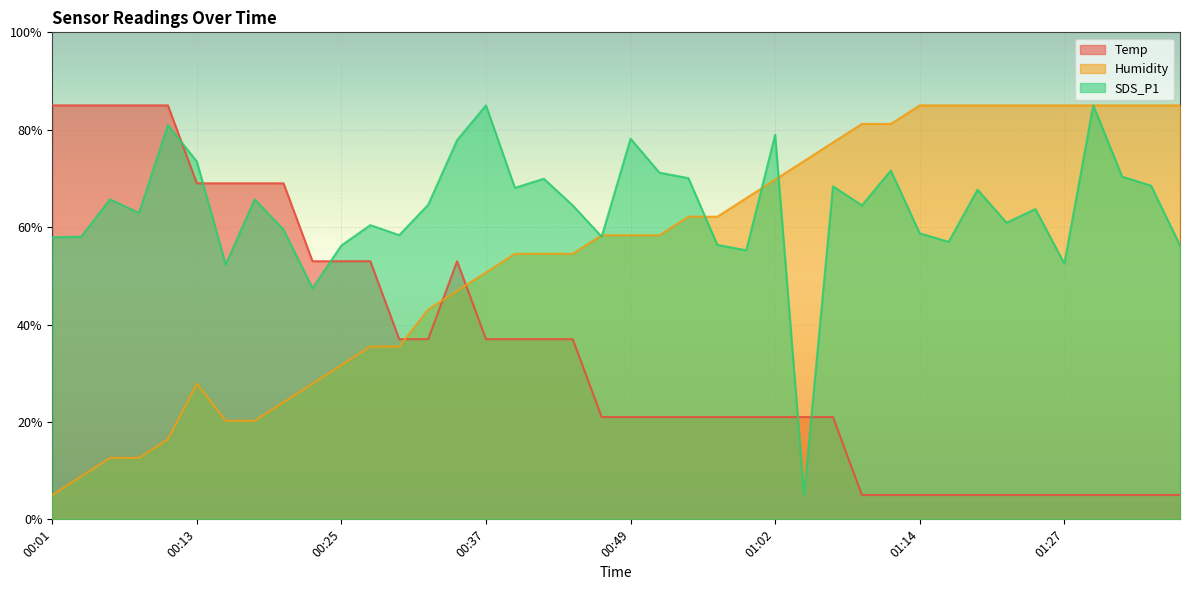

Between 00:49 and 01:06, which is larger?

00:49